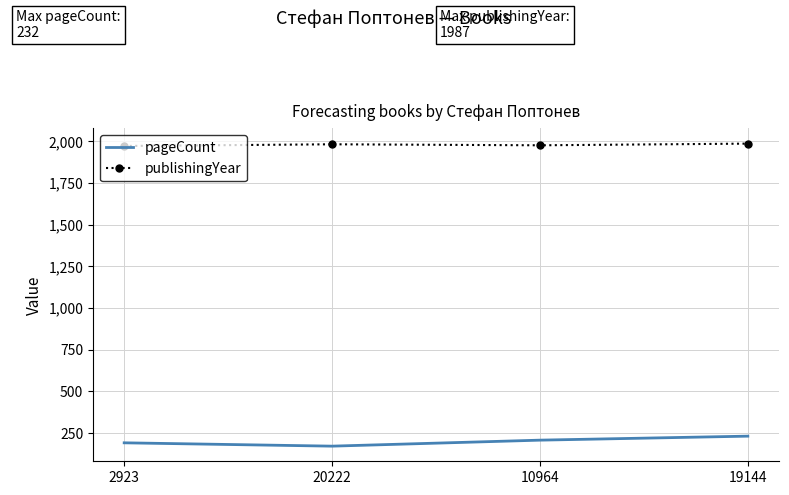

What is the sum of the pageCount values at 10964 and 20222?

380